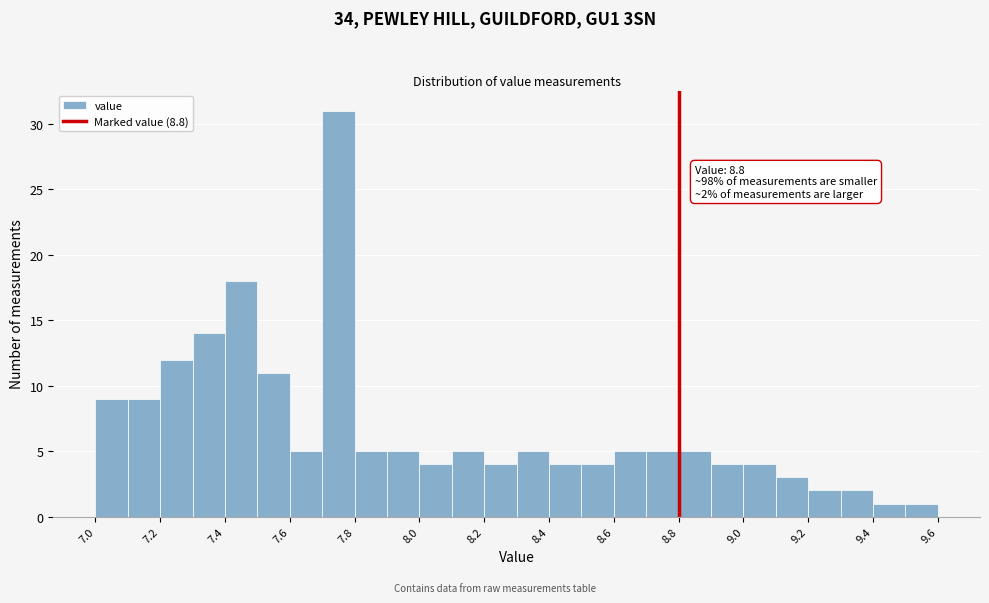

Over which range of the x-axis is the bar tallest?

7.7 to 7.8